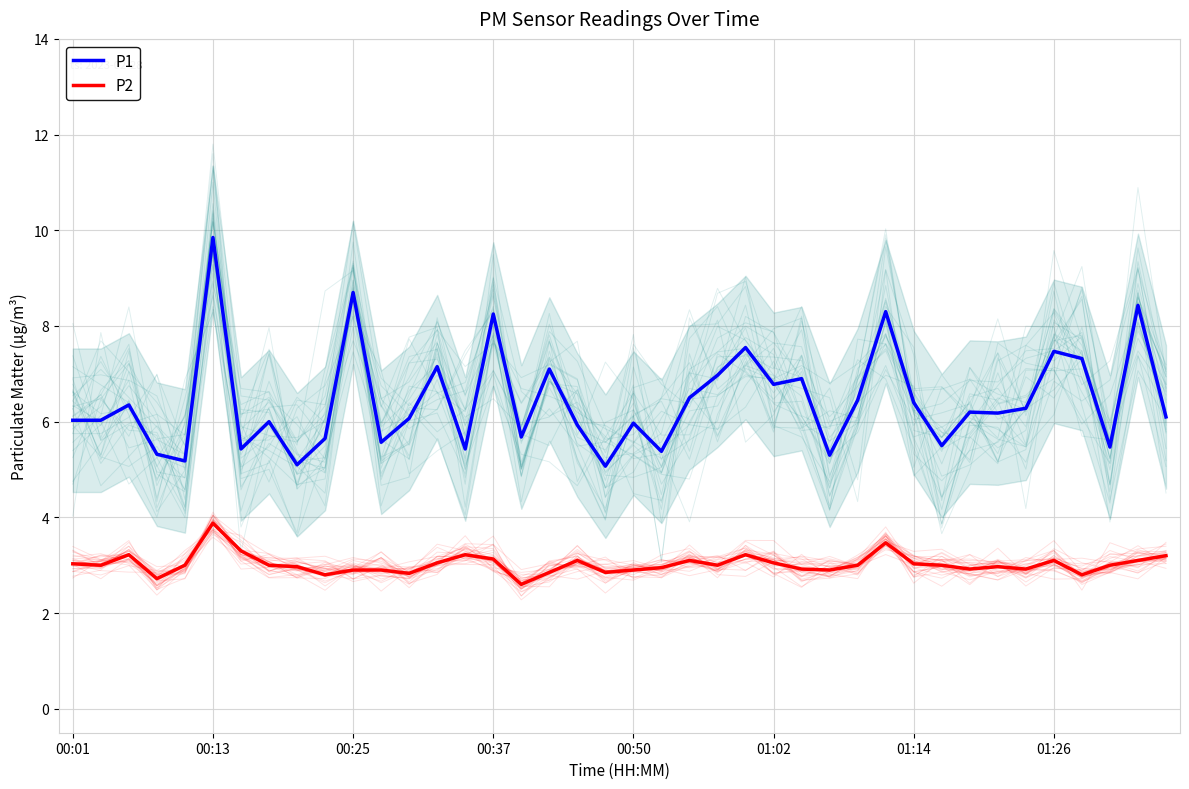

True or false: P2 has a value of 2.9 at 27.

True